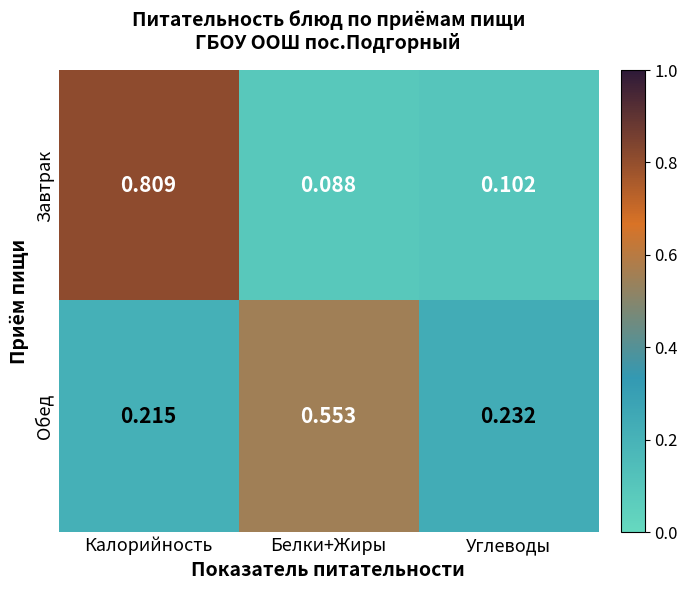

Which category has the lowest value in the Завтрак series?

Белки+Жиры